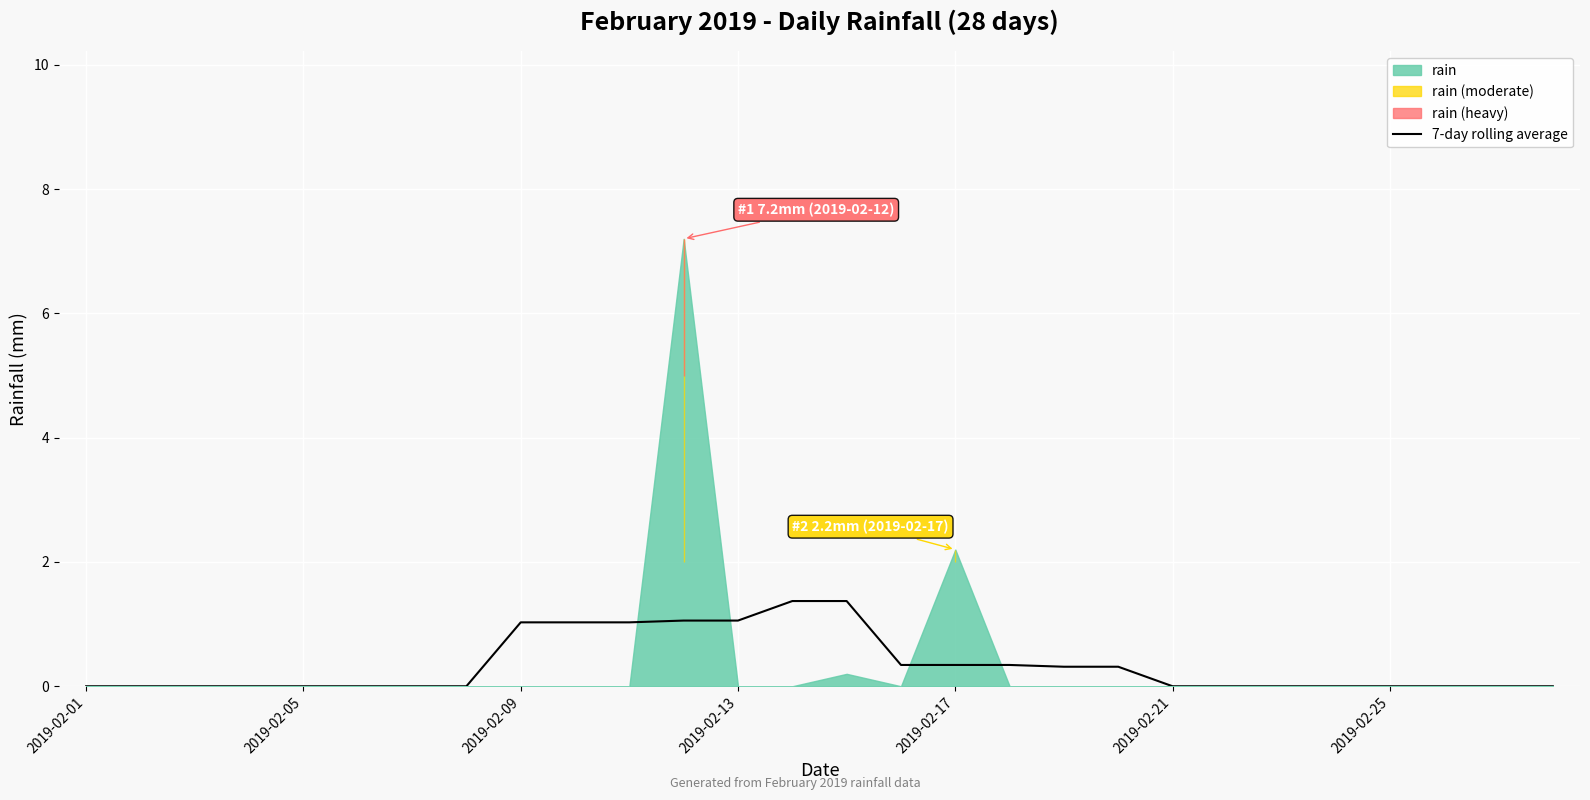

At which label is the value closest to 0?

2019-02-01